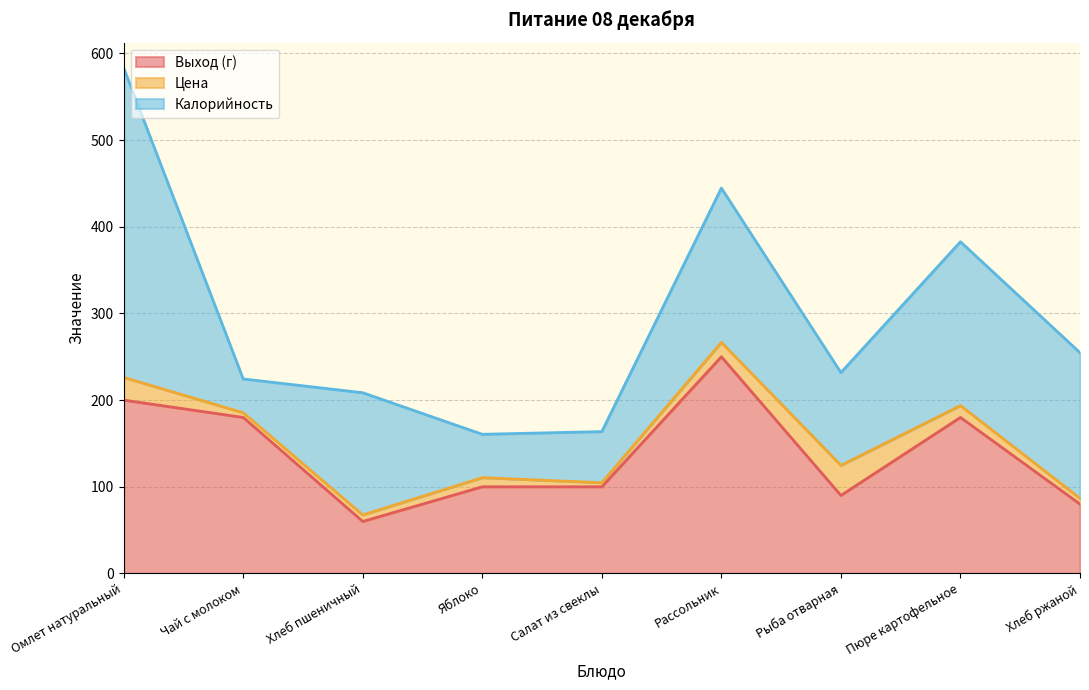

Reading right to left, transcribe all the data shown in this chart.

Выход (г): 80.0	180.0	90.0	250.0	100.0	100.0	60.0	180.0	200.0
Цена: 6.7	13.7	34.7	16.6	4.7	10.6	7.5	5.4	26.2
Калорийность: 168.0	189.0	107.0	178.0	59.0	50.0	141.0	39.0	357.0